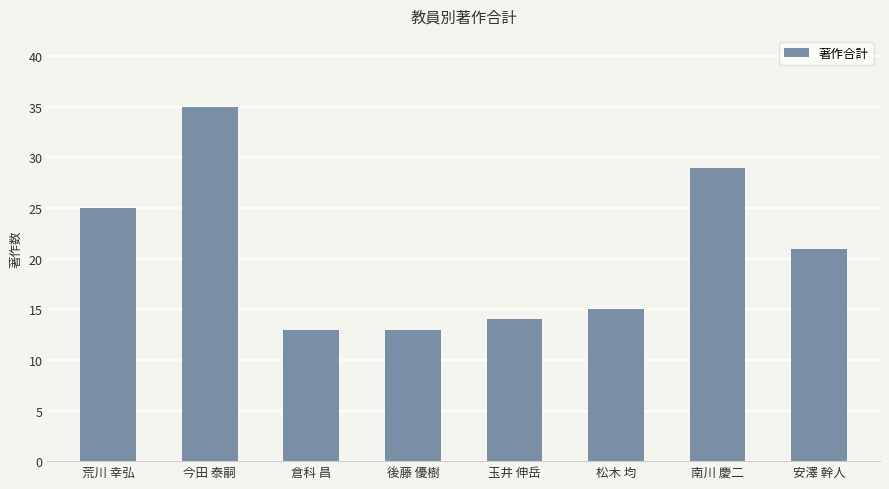

Which has a higher value, 安澤 幹人 or 荒川 幸弘?

荒川 幸弘